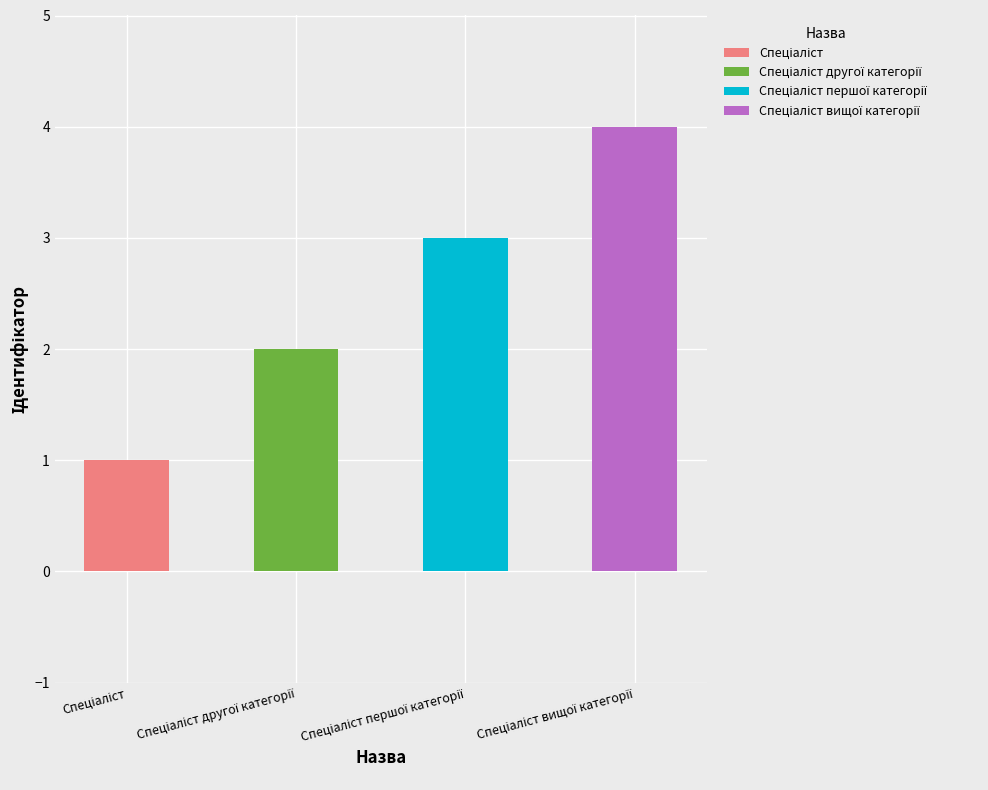

What is the value of the 2nd bar from the left?

2